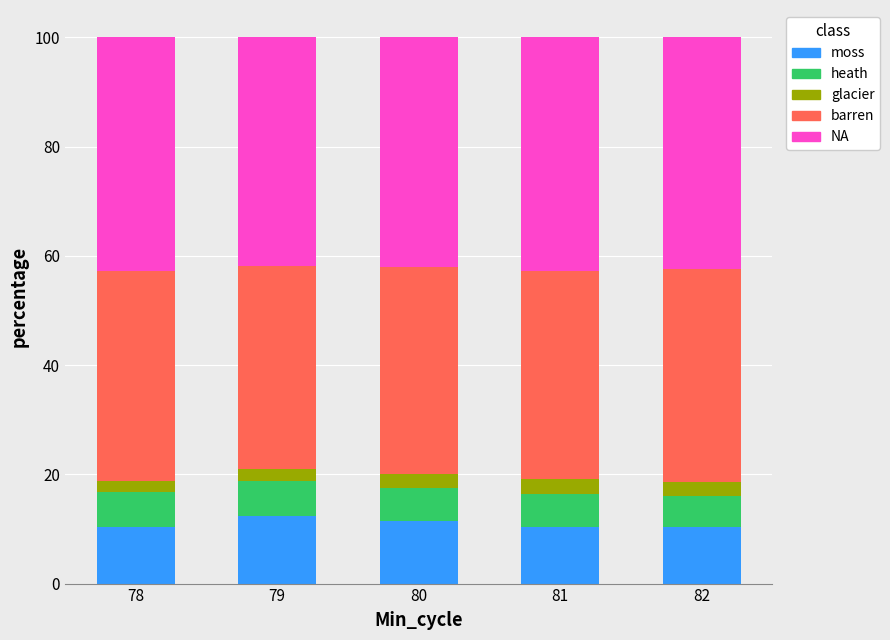

What is the total value across all series at 80?

100.0